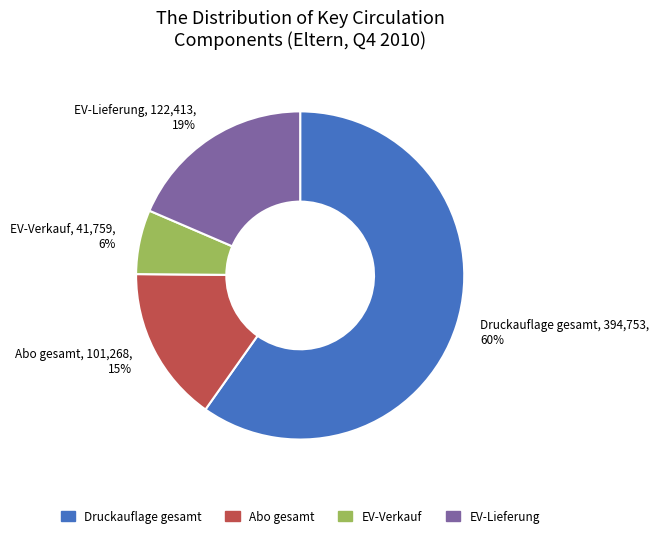

Is it true that EV-Lieferung is 32% of the pie?

False